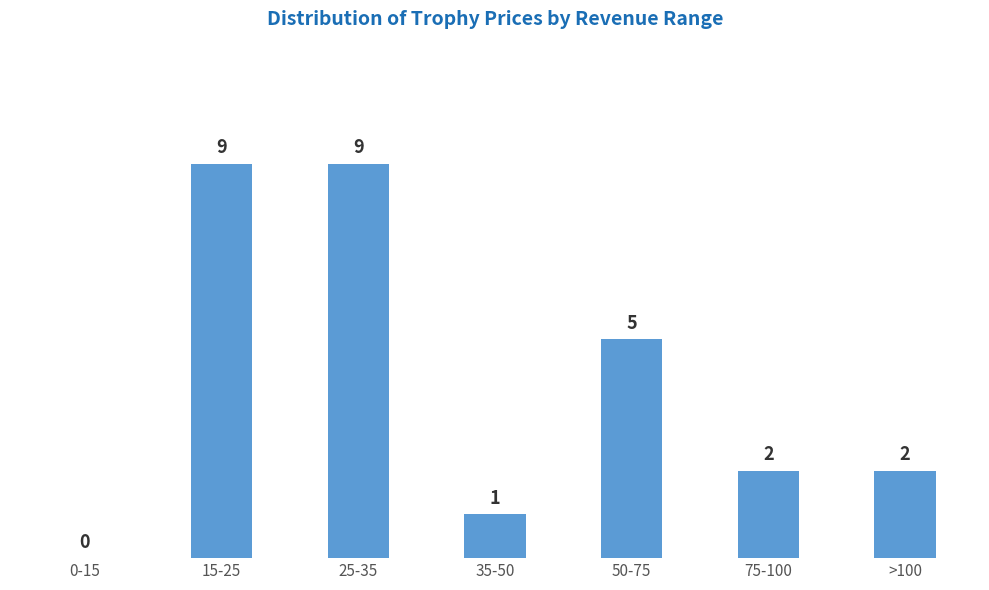

Reading left to right, extract all data points from this chart.

0-15=0	15-25=9	25-35=9	35-50=1	50-75=5	75-100=2	>100=2